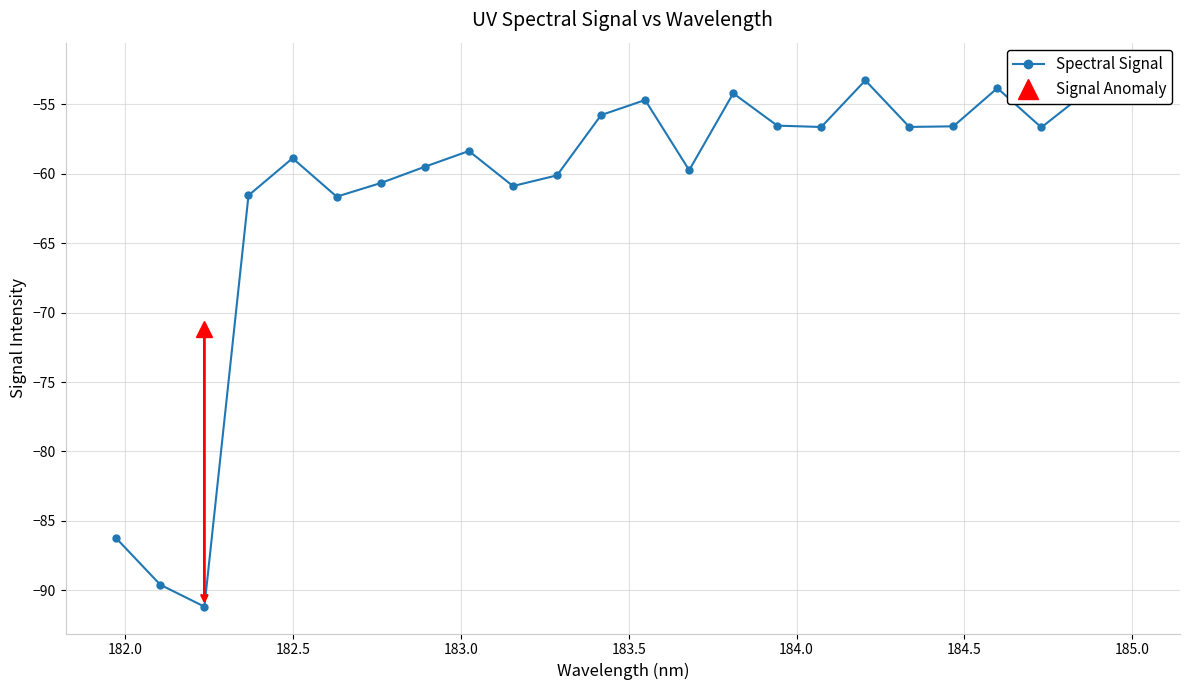

What is the average value?

-61.2